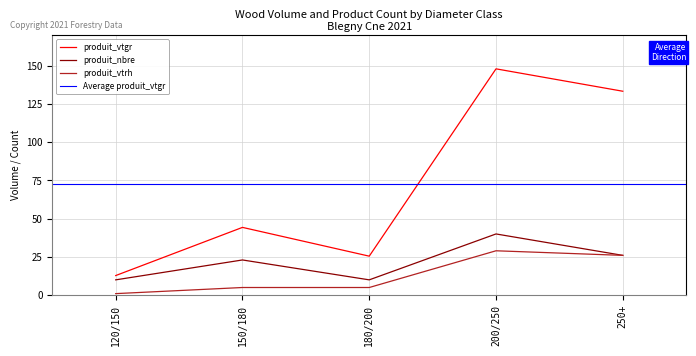

True or false: produit_vtrh has a value of 43.5 at 250+.

False